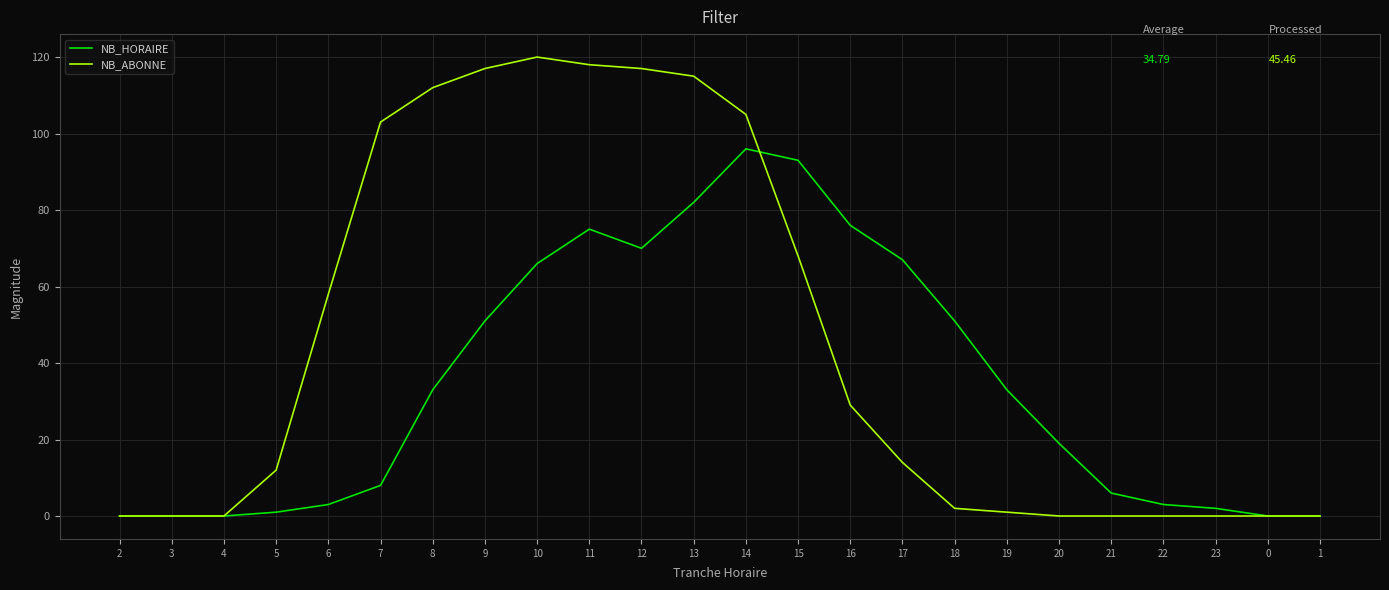

Rank the series at 16 from highest to lowest value.

NB_HORAIRE, NB_ABONNE